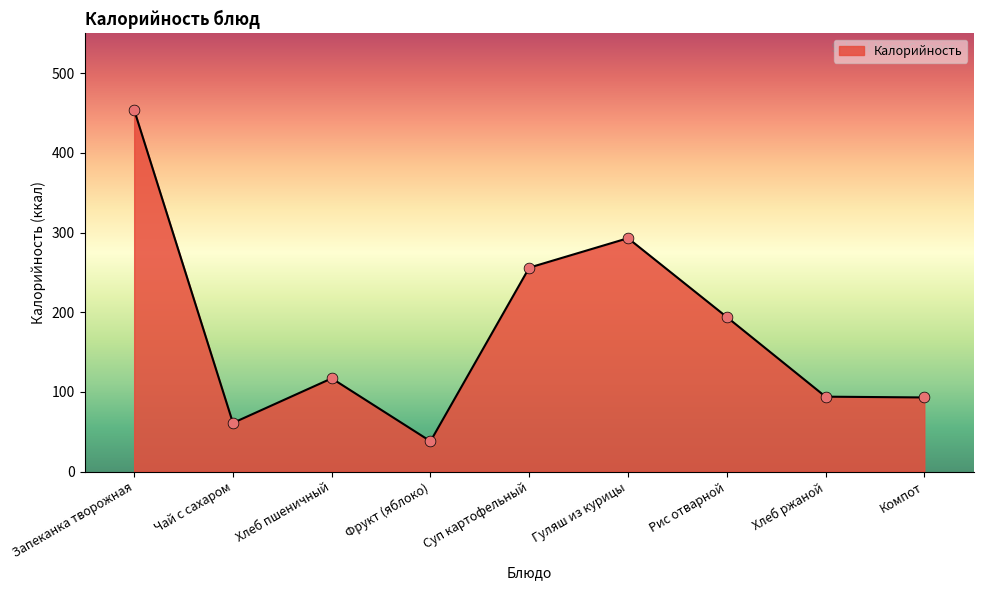

Approximately how many times larger is the value at Гуляш из курицы compared to Рис отварной?

1.5